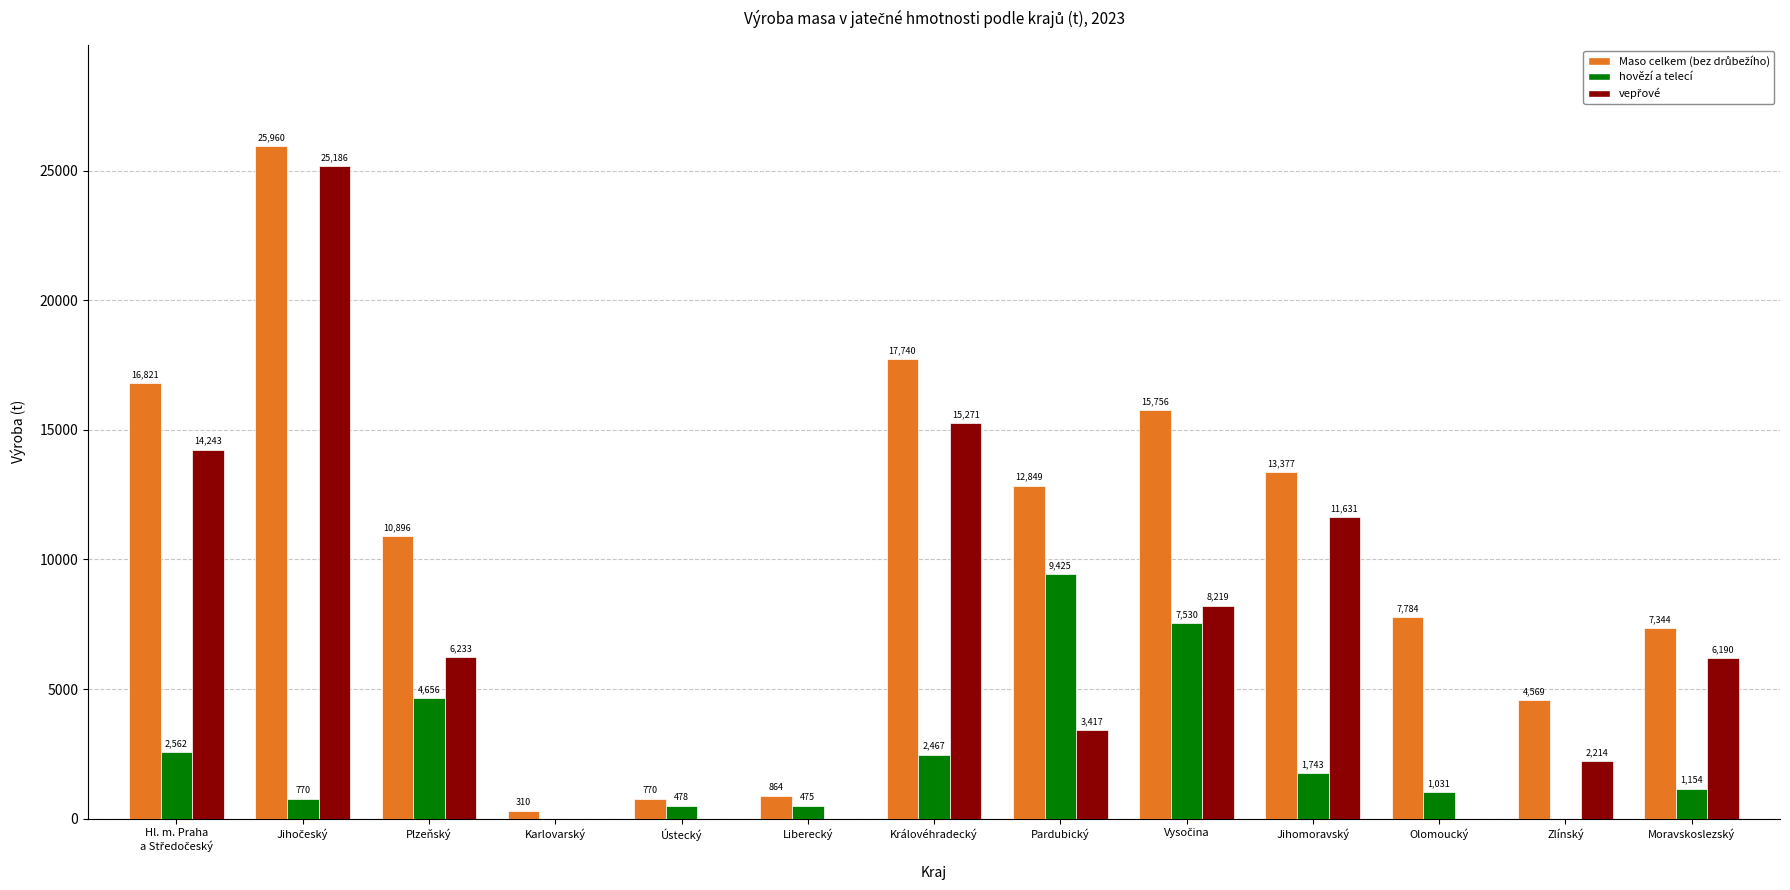

What is the spread (max minus min) of values at Pardubický?

9431.4